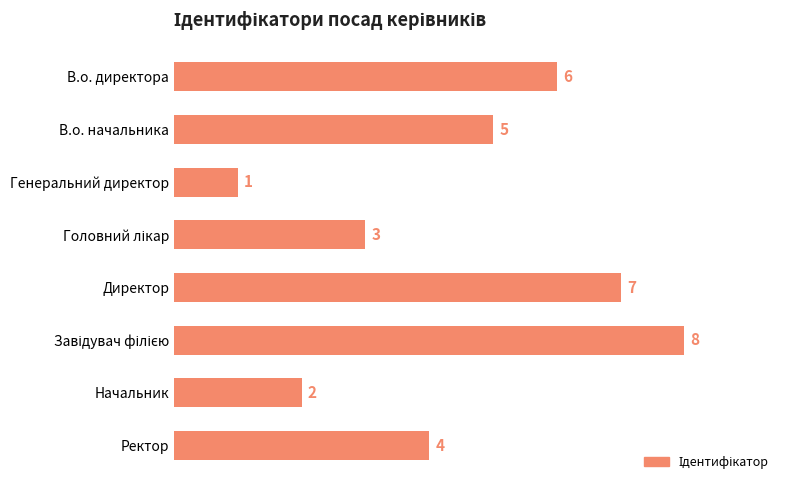

Where is the data nearest to the value 4?

Ректор